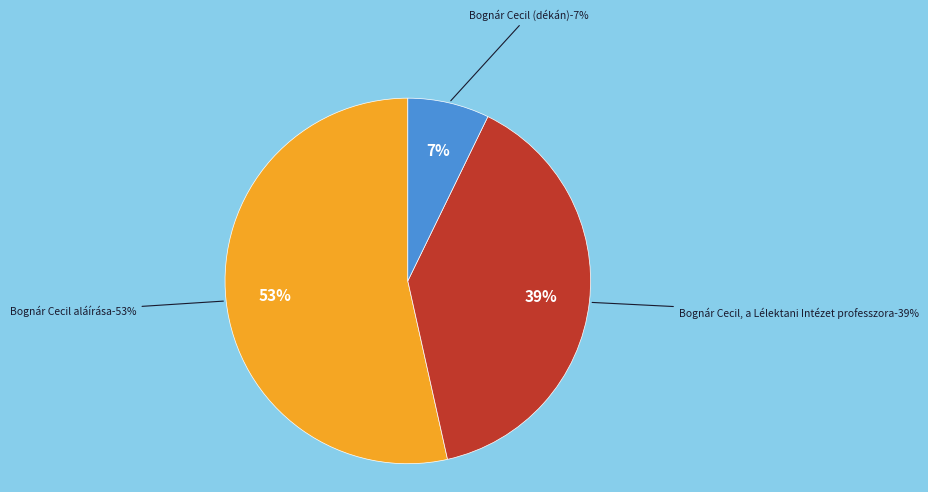

To the nearest percent, what percentage of the pie is Bognár Cecil, a Lélektani Intézet professzora?

39%